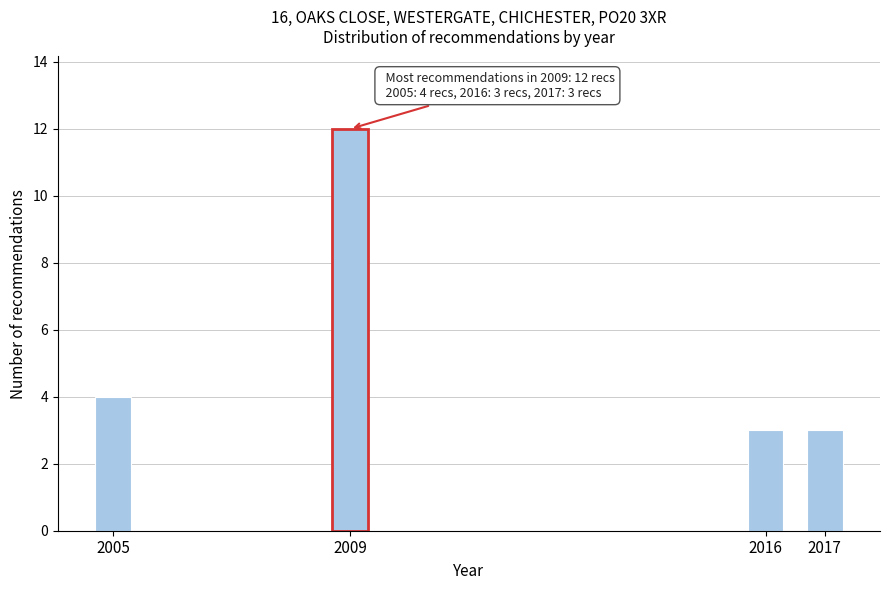

Reading right to left, extract all data points from this chart.

3	3	12	4